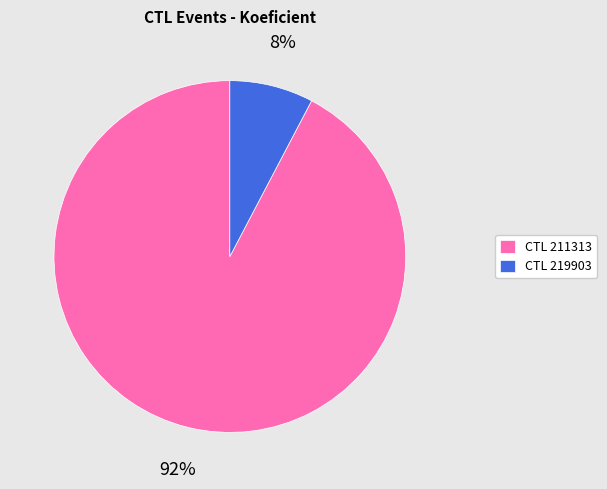

Which slice is the smallest?

CTL 219903